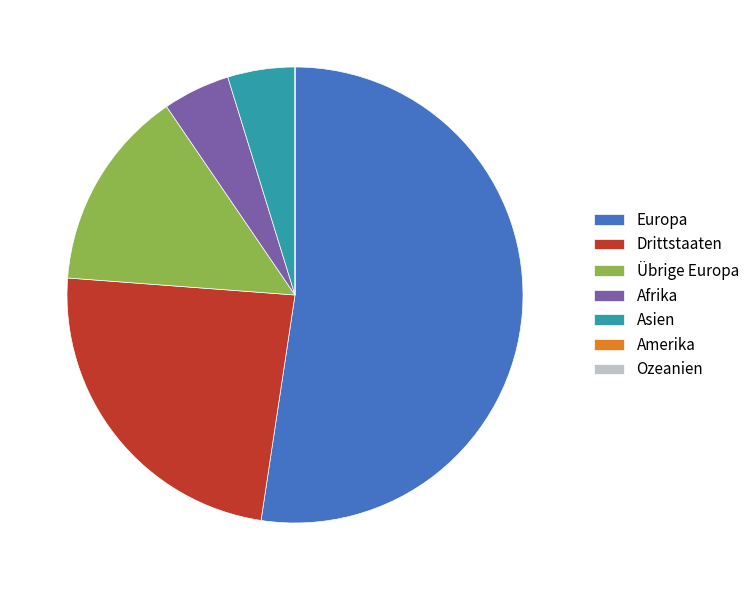

Which category has the biggest portion of the pie?

Europa